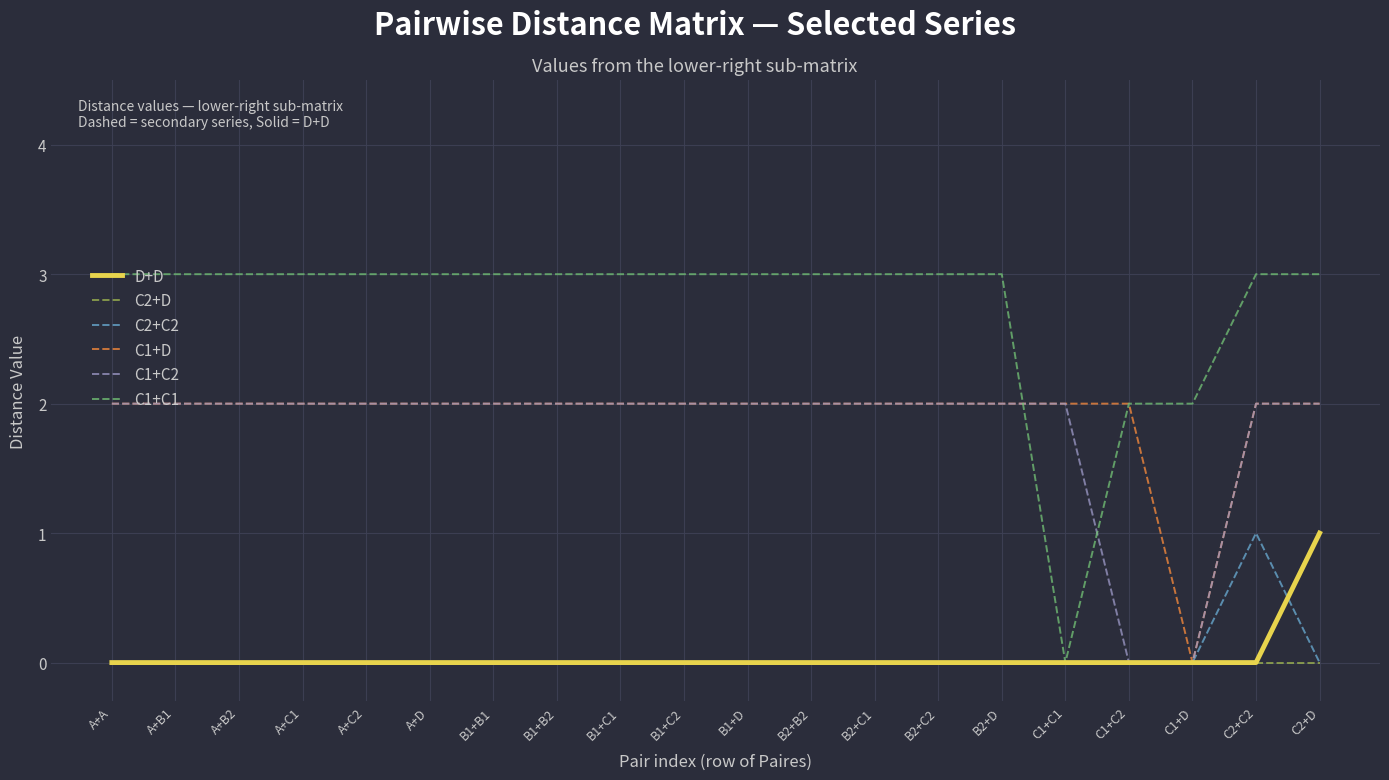

Between which two adjacent categories do C1+C2 and C1+C1 first intersect?

B2+D and C1+C1